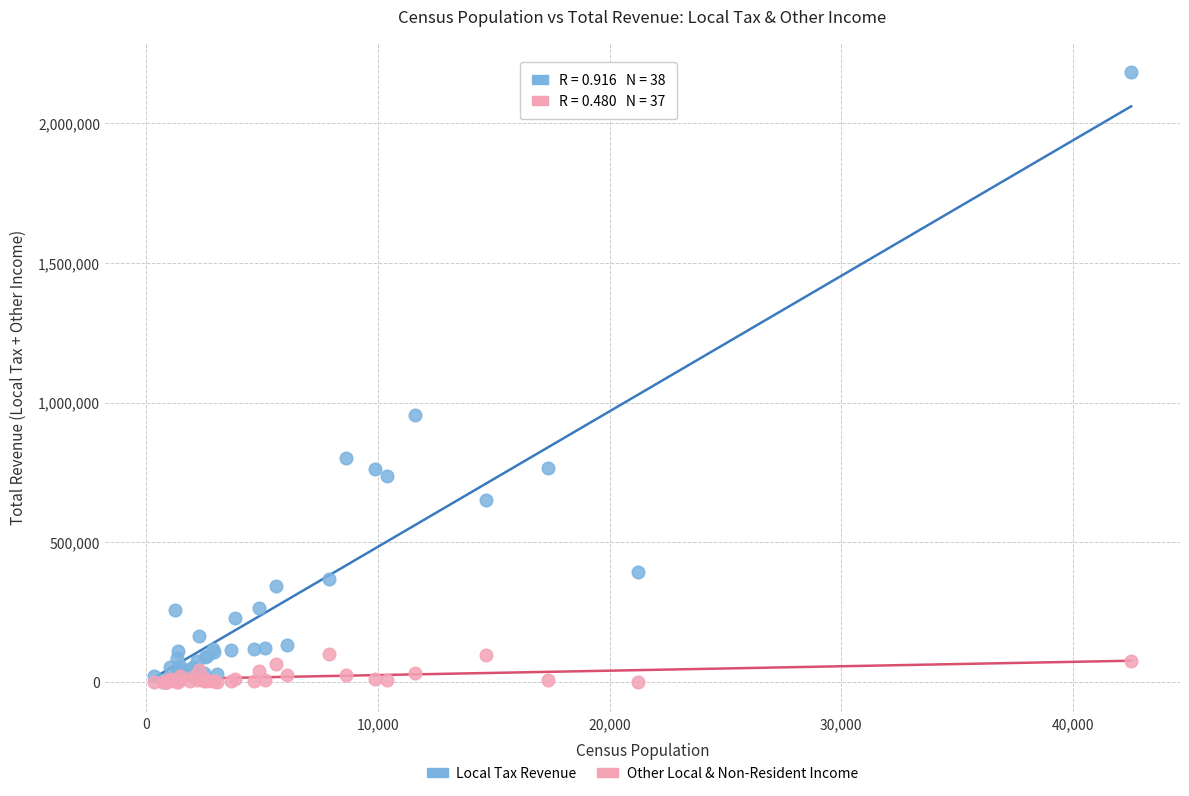

In the Local Tax Revenue series, what Y value is closest to 1090688?

955149